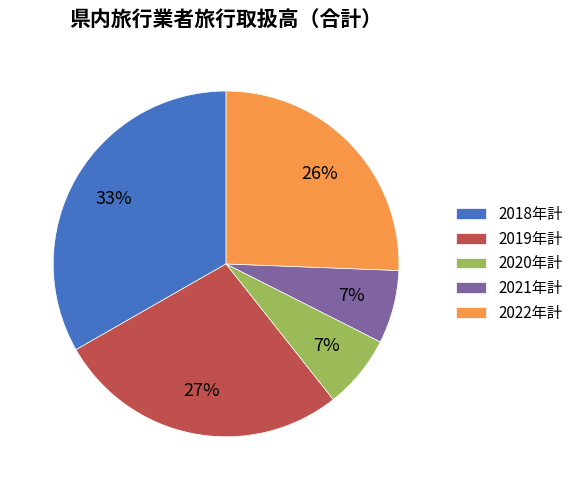

Is there any slice that represents more than half of the pie?

No